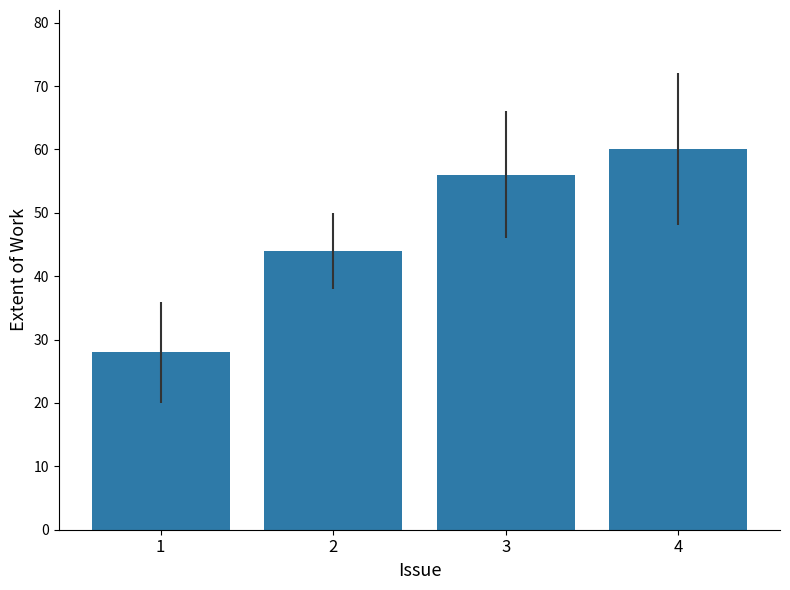

Which category has the highest value across all series?

4